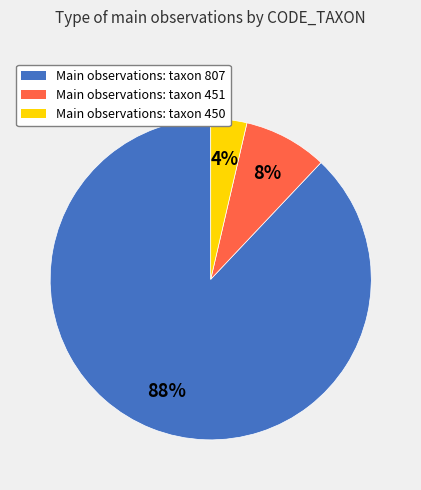

To the nearest percent, what portion does Main observations: taxon 451 represent?

8%